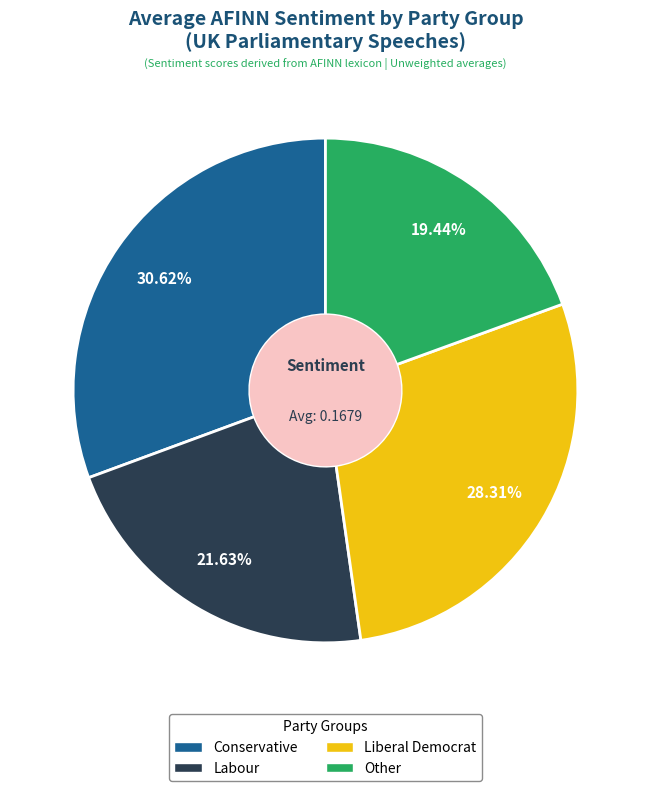

Is it true that Liberal Democrat is 28% of the pie?

True